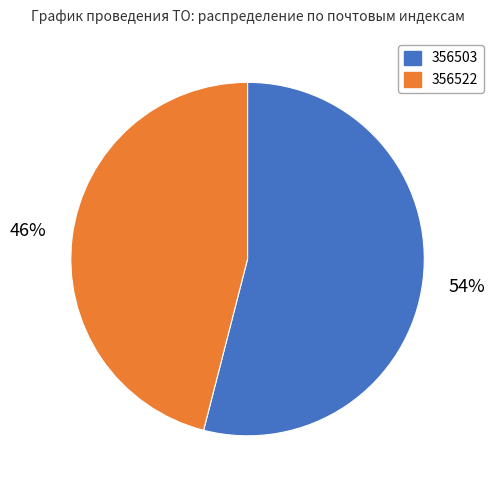

Count the number of slices in the pie.

2